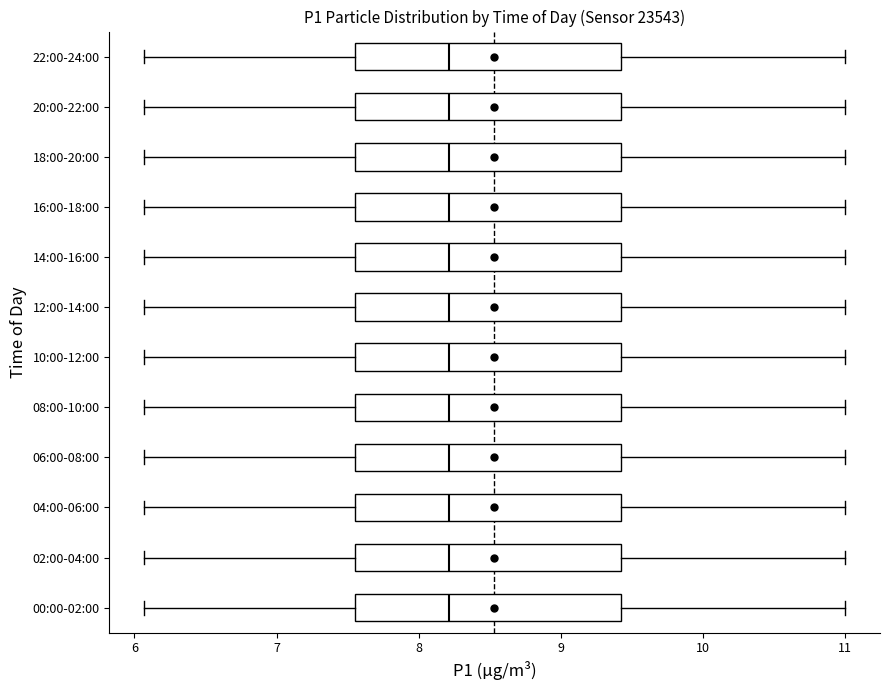

Reading bottom to top, transcribe this box plot: for each box, give where its median line is, the range the box spans, and where its two whiskers end, as read against the x-axis. The values are not printed on the chart, so give them approximately, as read against the axis.

00:00-02:00: median 8.2, box 7.6 to 9.4, whiskers 6.1 to 11.0
02:00-04:00: median 8.2, box 7.6 to 9.4, whiskers 6.1 to 11.0
04:00-06:00: median 8.2, box 7.6 to 9.4, whiskers 6.1 to 11.0
06:00-08:00: median 8.2, box 7.6 to 9.4, whiskers 6.1 to 11.0
08:00-10:00: median 8.2, box 7.6 to 9.4, whiskers 6.1 to 11.0
10:00-12:00: median 8.2, box 7.6 to 9.4, whiskers 6.1 to 11.0
12:00-14:00: median 8.2, box 7.6 to 9.4, whiskers 6.1 to 11.0
14:00-16:00: median 8.2, box 7.6 to 9.4, whiskers 6.1 to 11.0
16:00-18:00: median 8.2, box 7.6 to 9.4, whiskers 6.1 to 11.0
18:00-20:00: median 8.2, box 7.6 to 9.4, whiskers 6.1 to 11.0
20:00-22:00: median 8.2, box 7.6 to 9.4, whiskers 6.1 to 11.0
22:00-24:00: median 8.2, box 7.6 to 9.4, whiskers 6.1 to 11.0